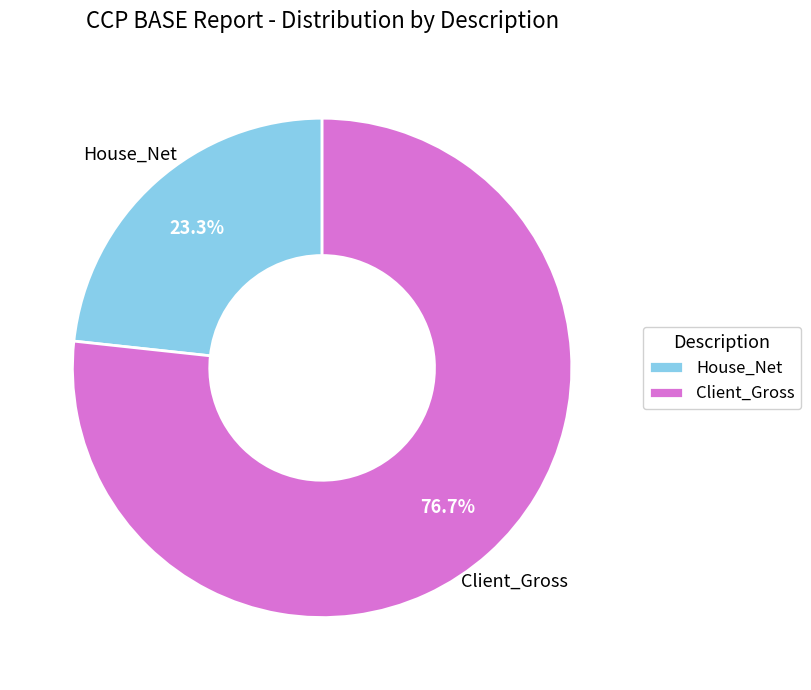

To the nearest percent, what is the difference between the House_Net and Client_Gross slice percentages?

53%